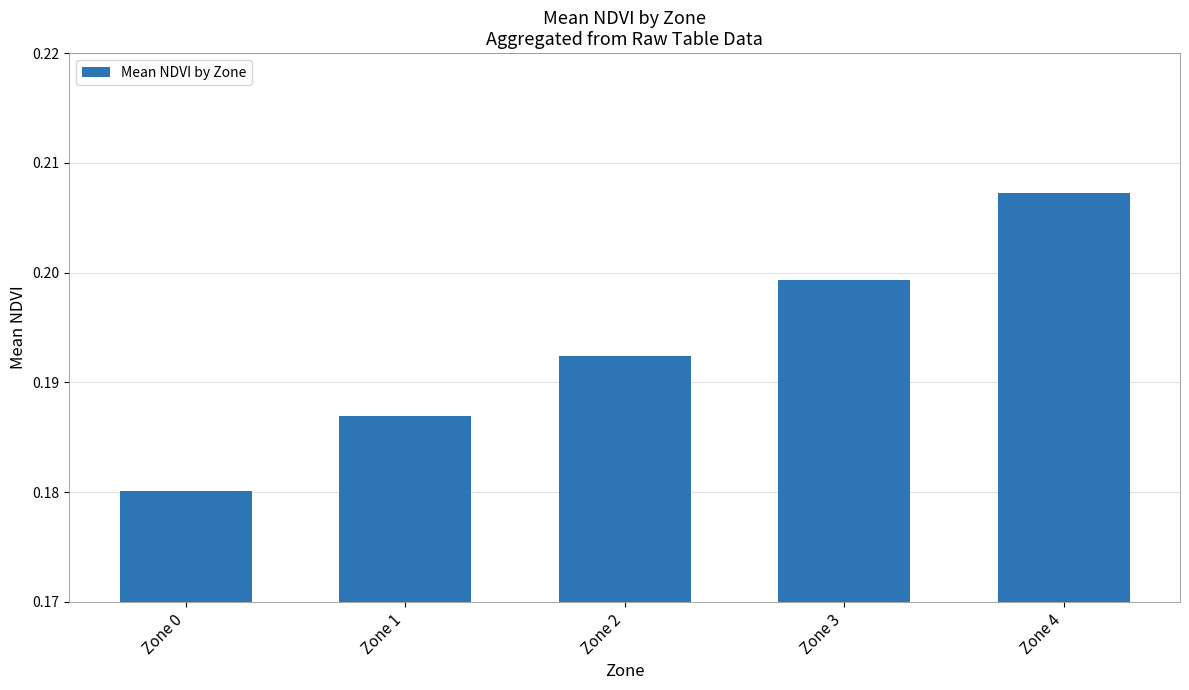

List the labels in order of value, smallest first.

Zone 0, Zone 1, Zone 2, Zone 3, Zone 4